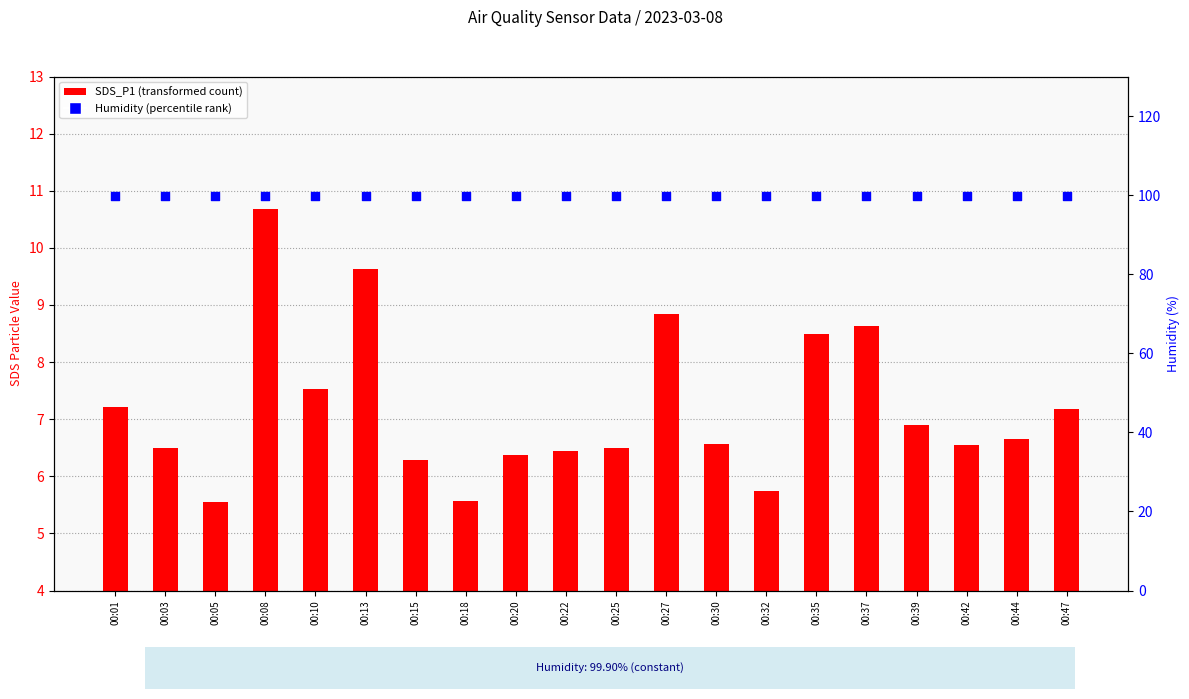

Is the value of Humidity (%) at 00:01 greater than the value of SDS_P1 at 00:44?

Yes